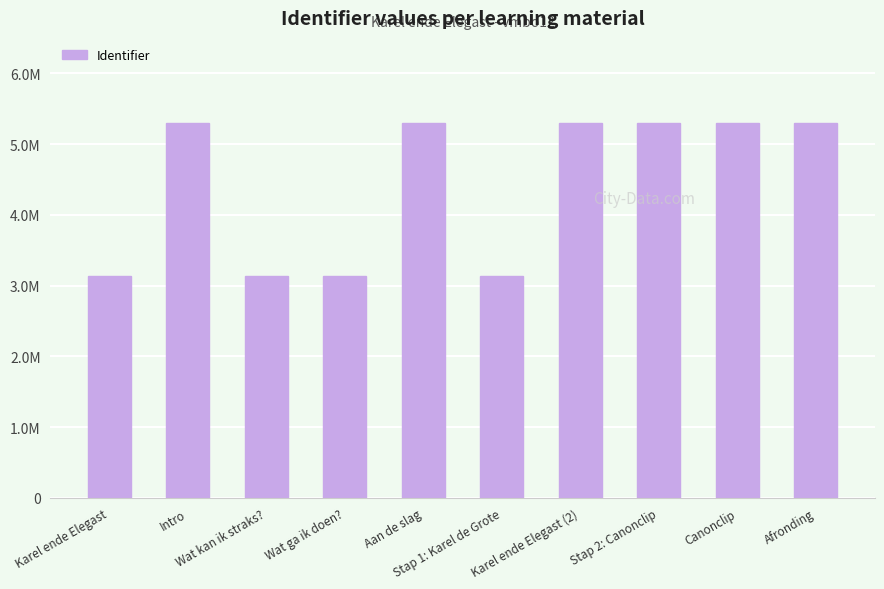

Are the bars grouped side by side (vs. stacked)?

No